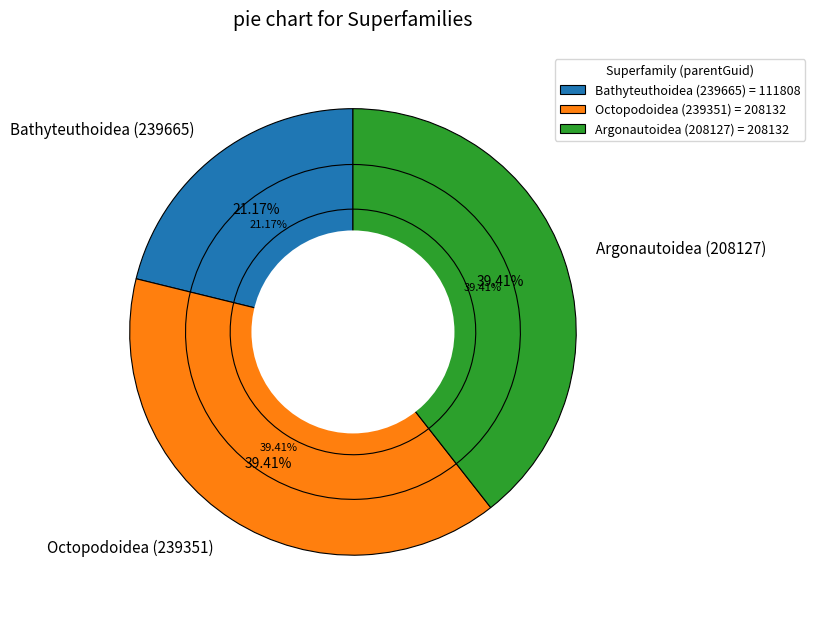

How many slices are in this pie chart?

3